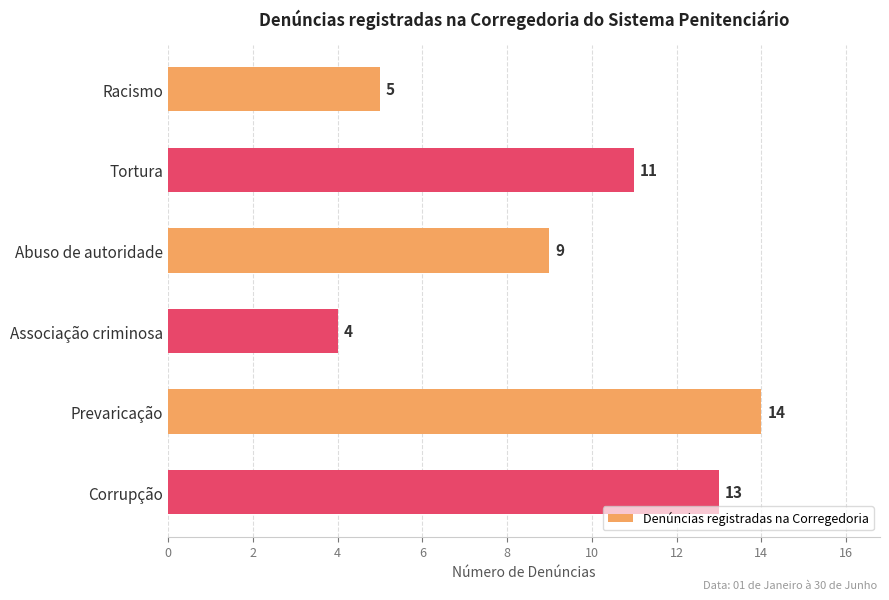

What is the value of the 5th bar from the top?

14